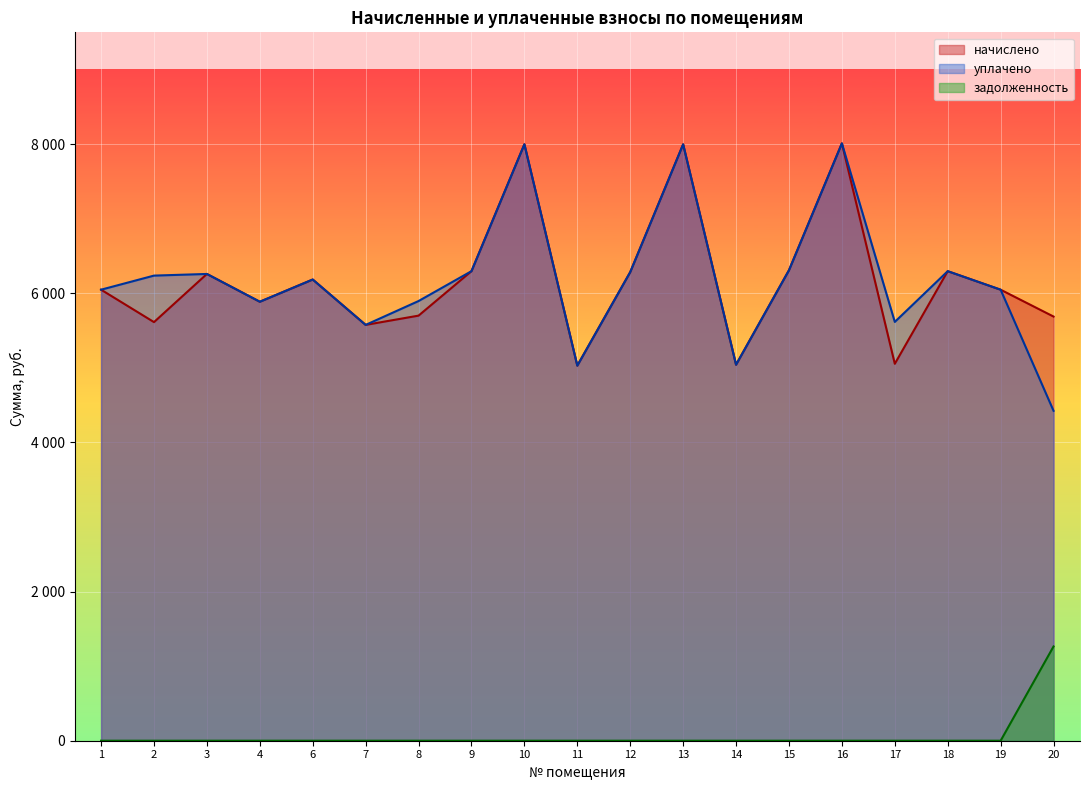

What is the value of the начислено point at the 2nd from the left?

5613.8